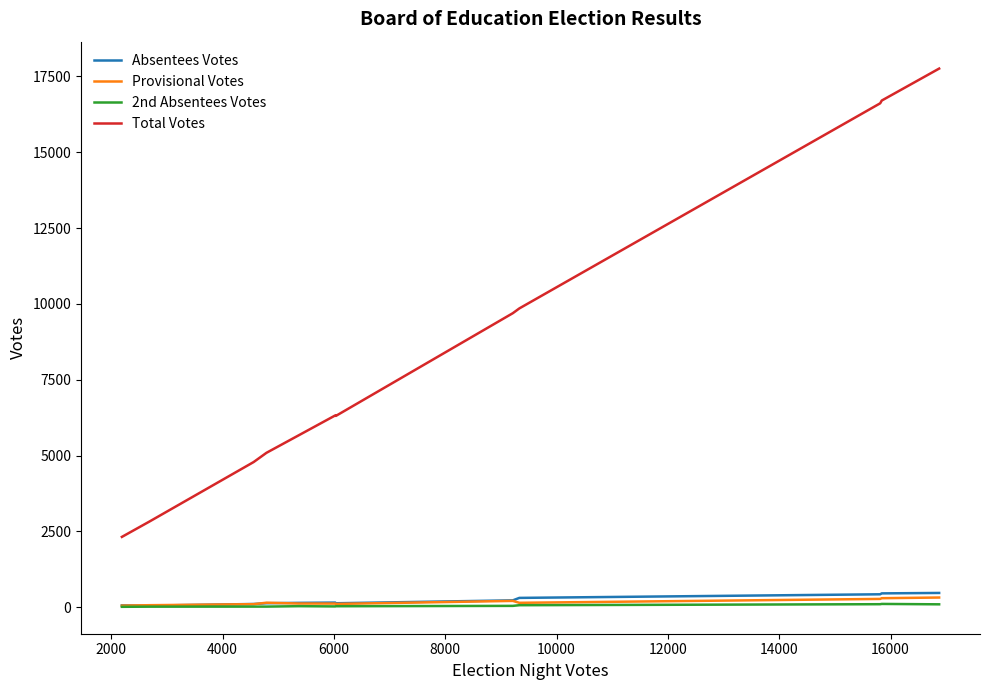

What is the sum of all 2nd Absentees Votes values?

587